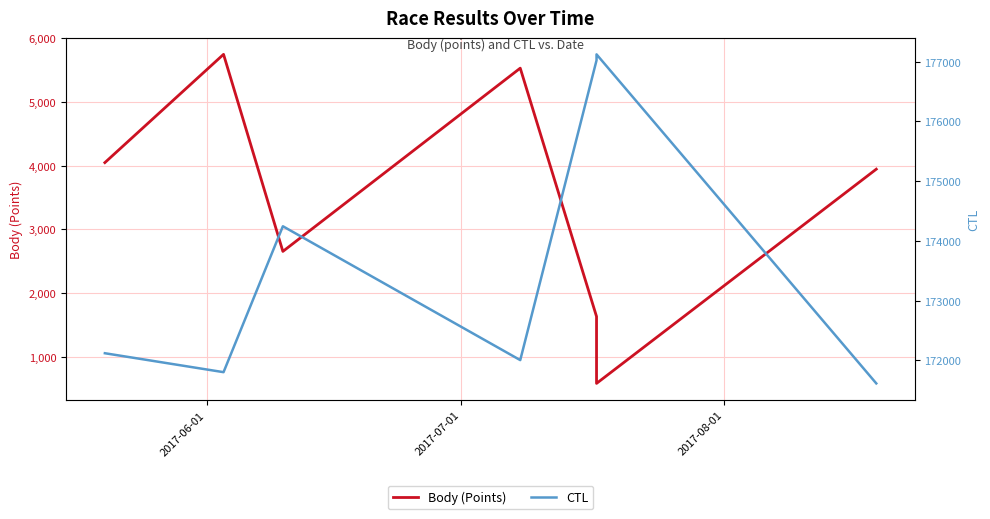

List the series in order of their overall mean, lowest first.

Body (Points), CTL